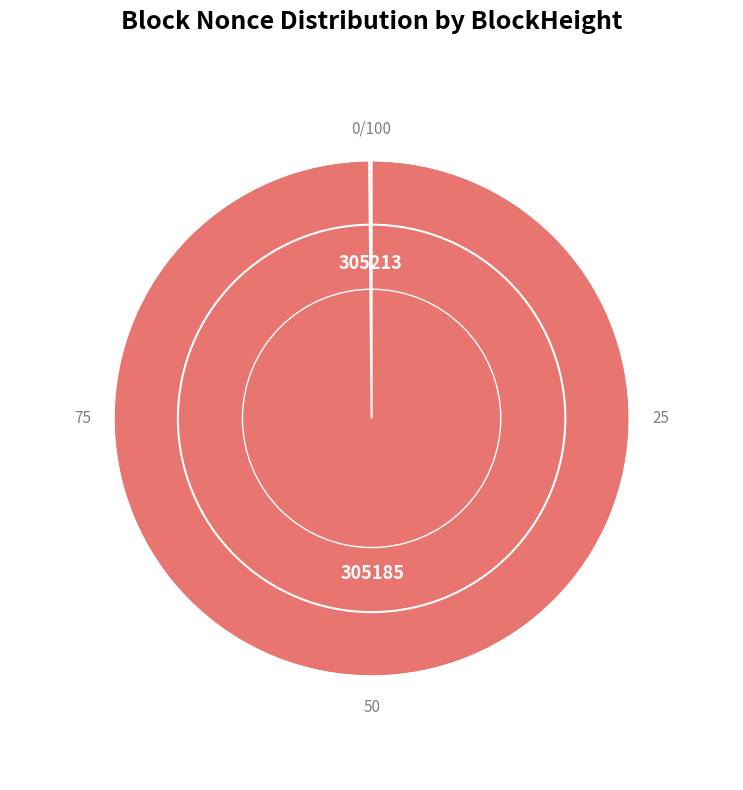

Is there a majority slice in this chart?

Yes